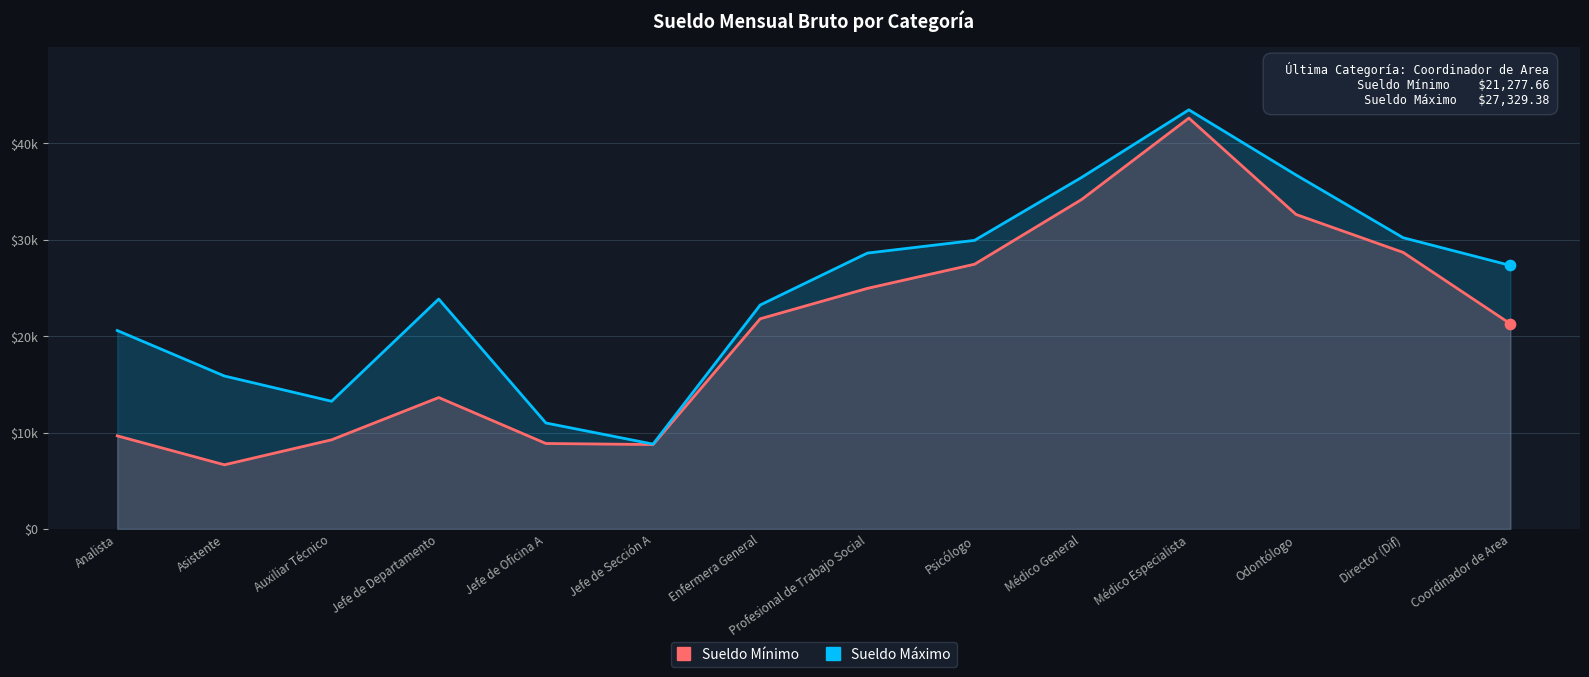

Which series has the widest spread of Y values?

Sueldo Mínimo